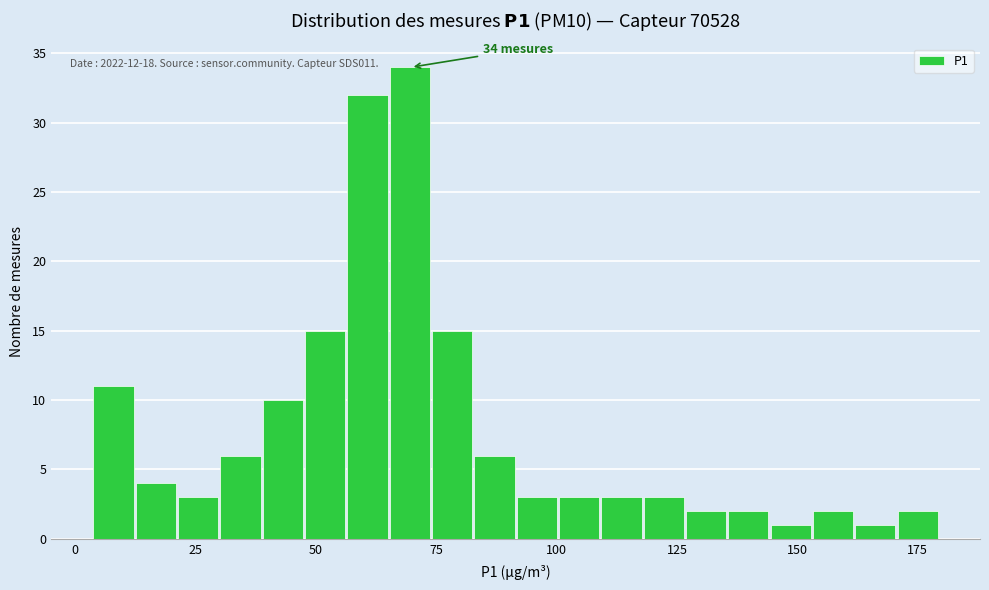

Read against the x-axis, roughly where is the centre of the tallest bar?

70